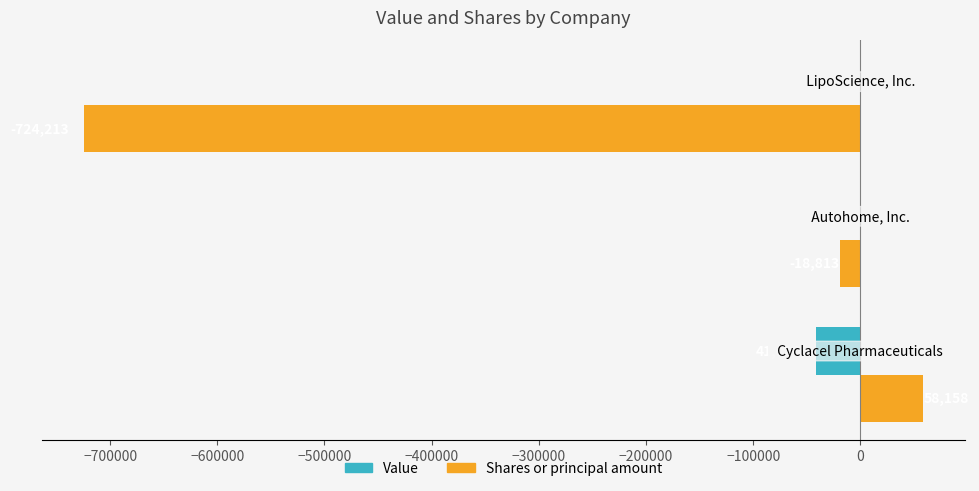

What is the highest value of the Shares or principal amount series?

58158